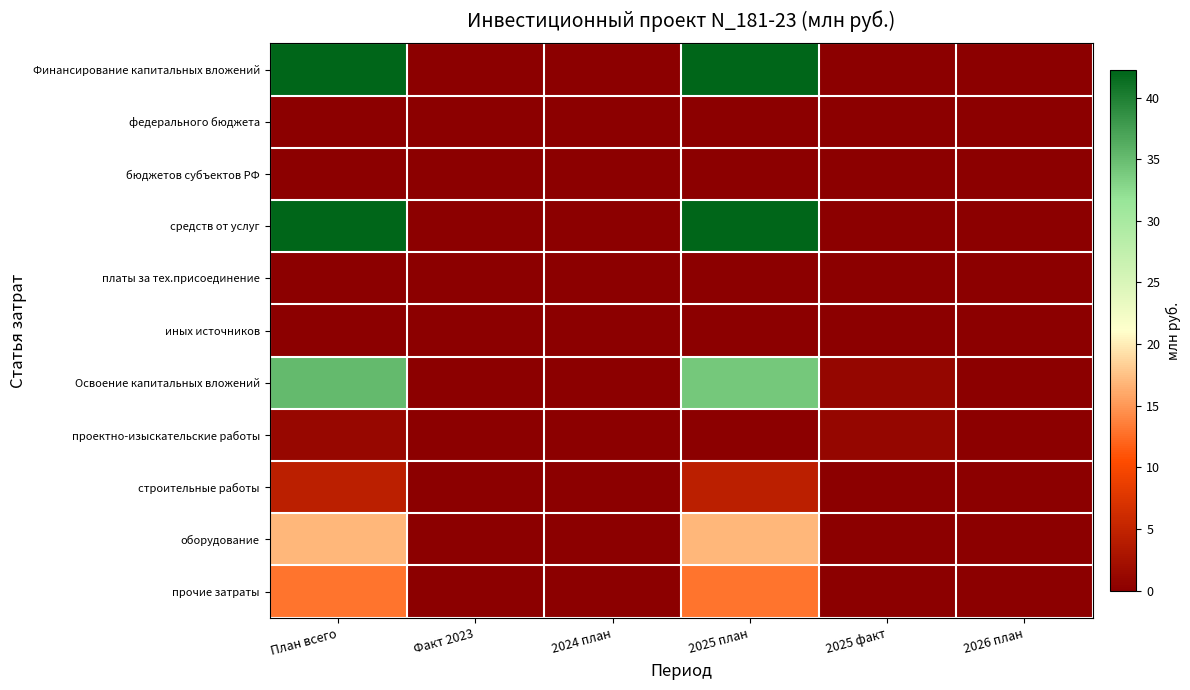

Rank the series at План всего from lowest to highest value.

федерального бюджета, бюджетов субъектов РФ, платы за тех.присоединение, иных источников, проектно-изыскательские работы, строительные работы, прочие затраты, оборудование, Освоение капитальных вложений, Финансирование капитальных вложений, средств от услуг